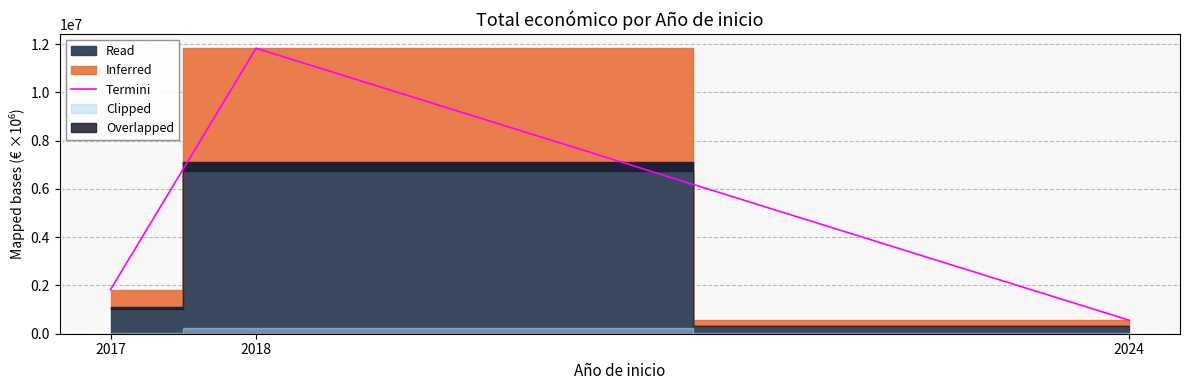

The chart shows a value of 1098067 at 2017. True or false?

False